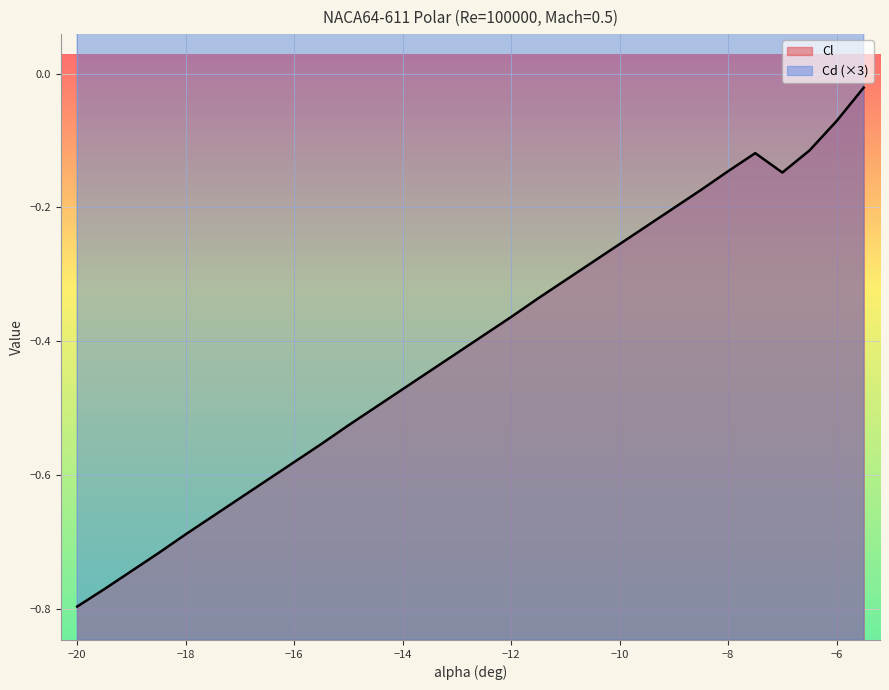

Which category has the highest value in the Cl series?

-5.5